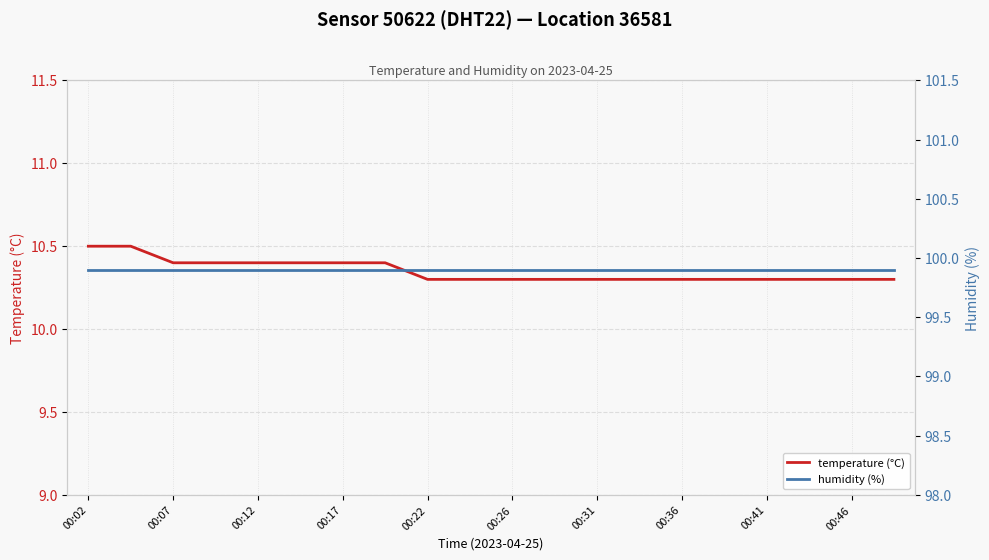

True or false: temperature (°C) and humidity (%) cross at least once.

False